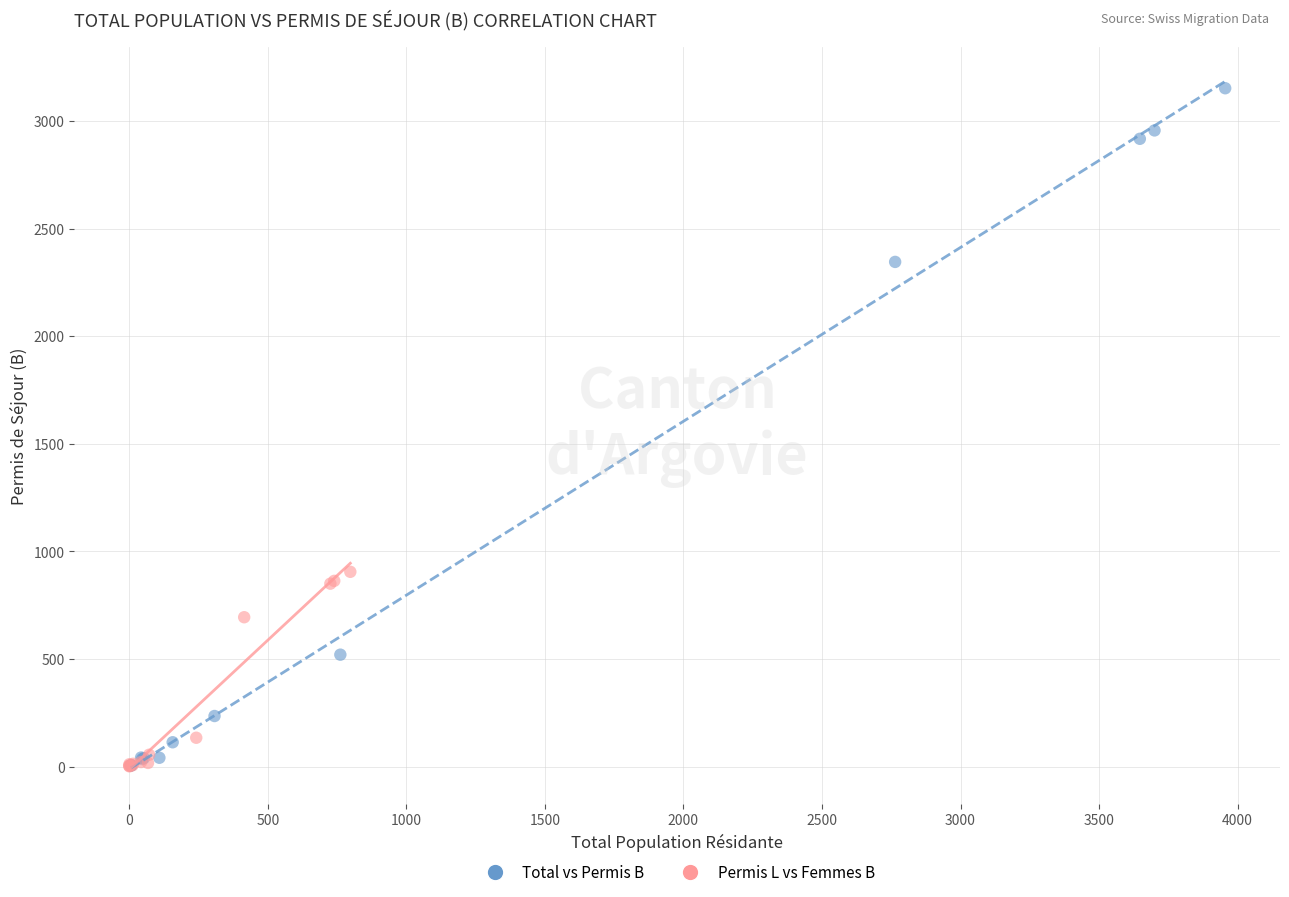

Which series has the widest spread of Y values?

Total vs Permis B